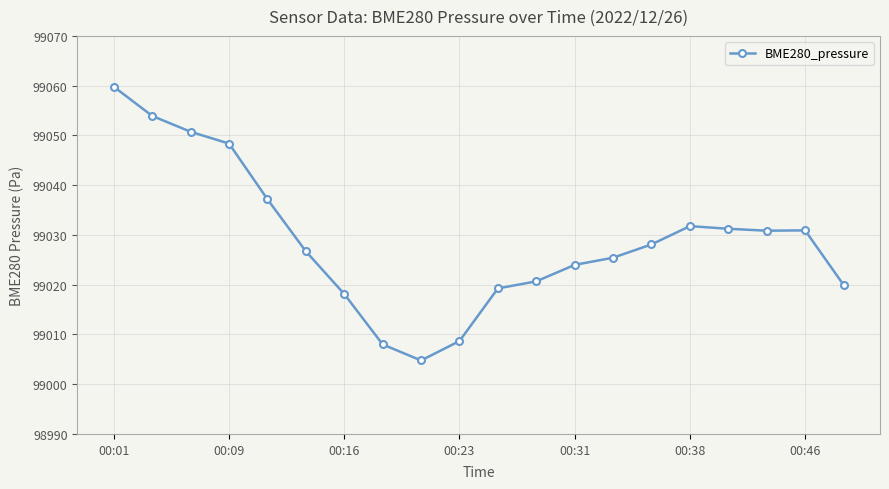

What is the maximum value shown in the chart?

99059.8